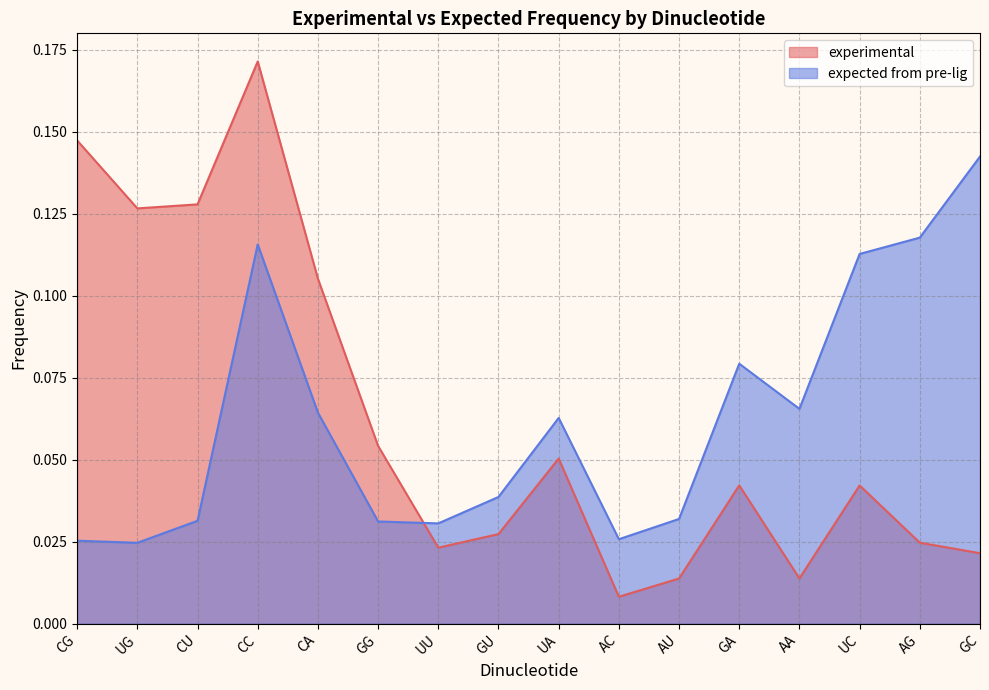

What is the sum of all expected from pre-lig values?

1.0